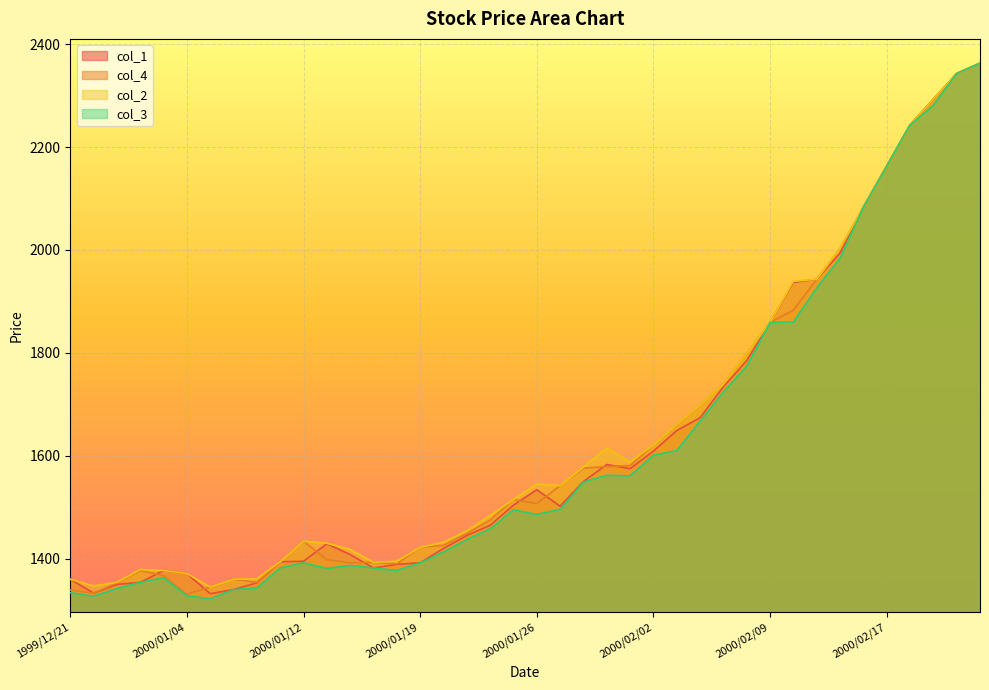

What position from the right is 2000/02/17?

5